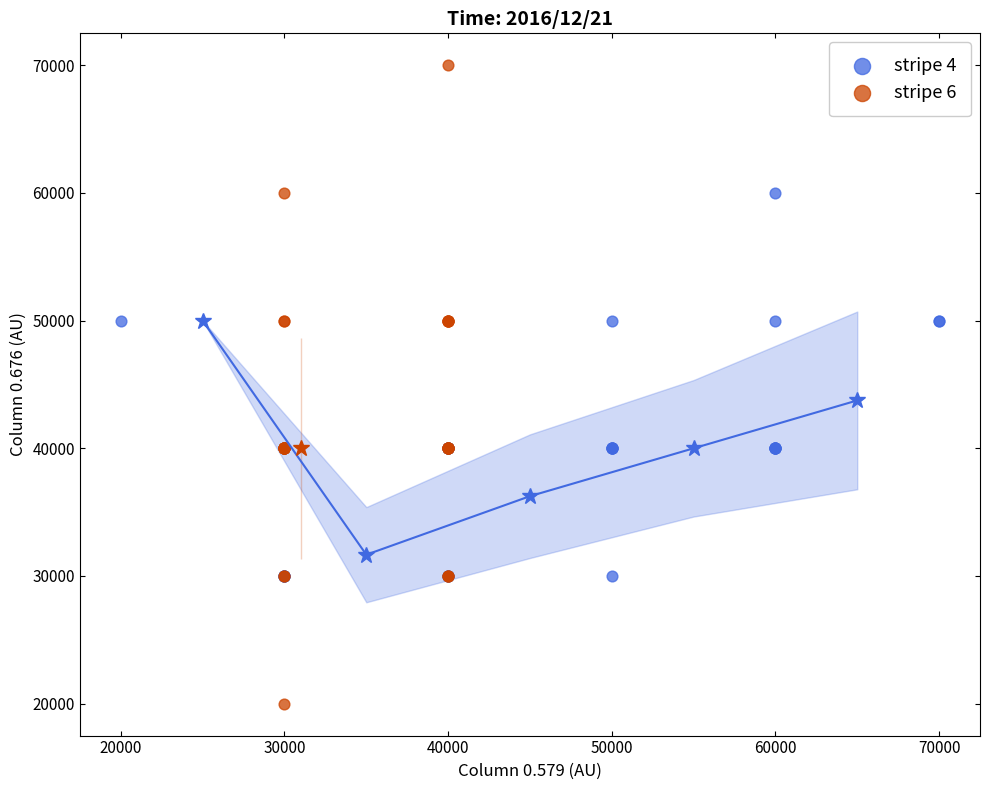

Which series contains the highest Y value?

stripe 6